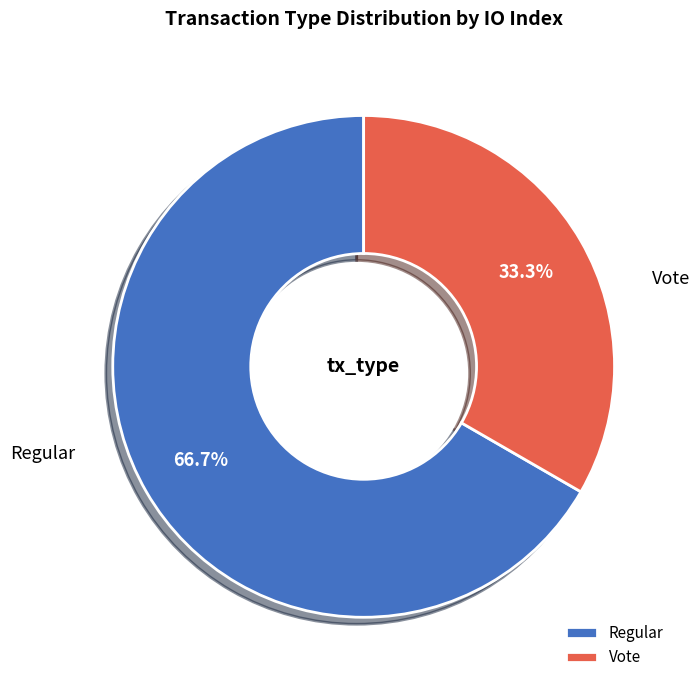

Combined, what portion of the pie is Vote and Regular?

100.0%